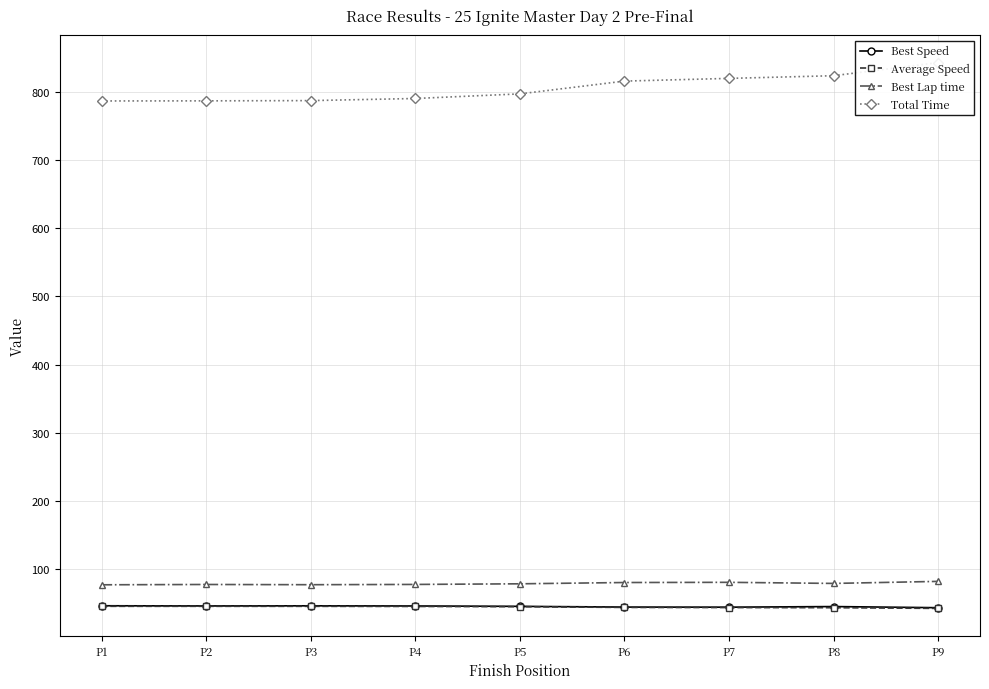

True or false: Total Time has a value of 815.5 at P6.

True